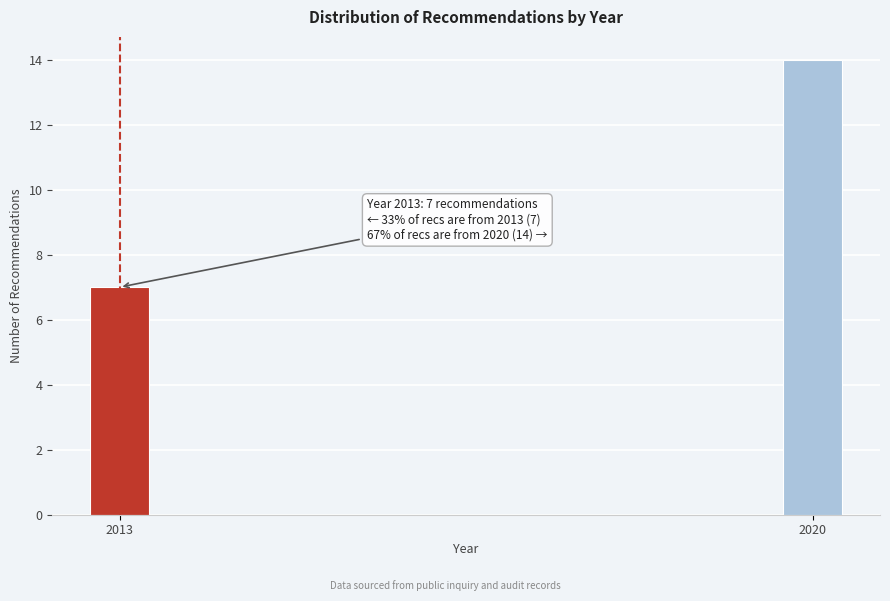

Reading left to right, transcribe all the data shown in this chart.

7	14